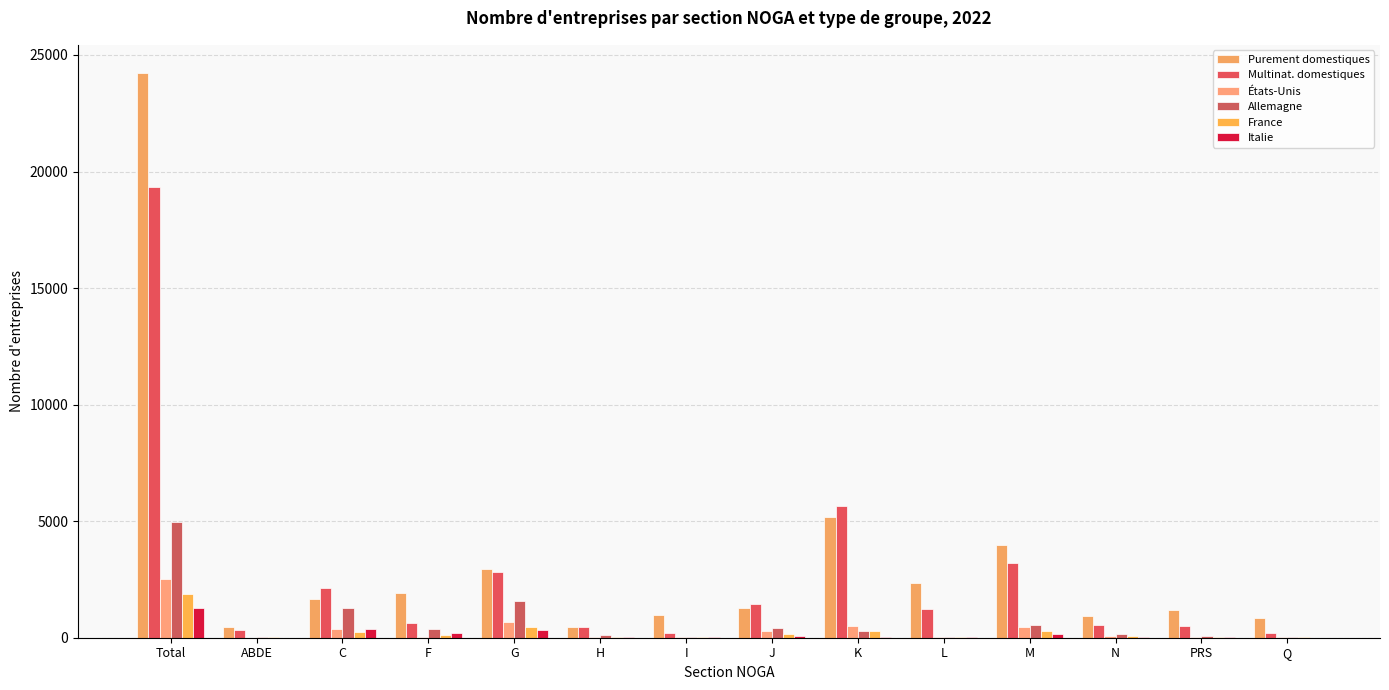

How many groups of bars are there?

14